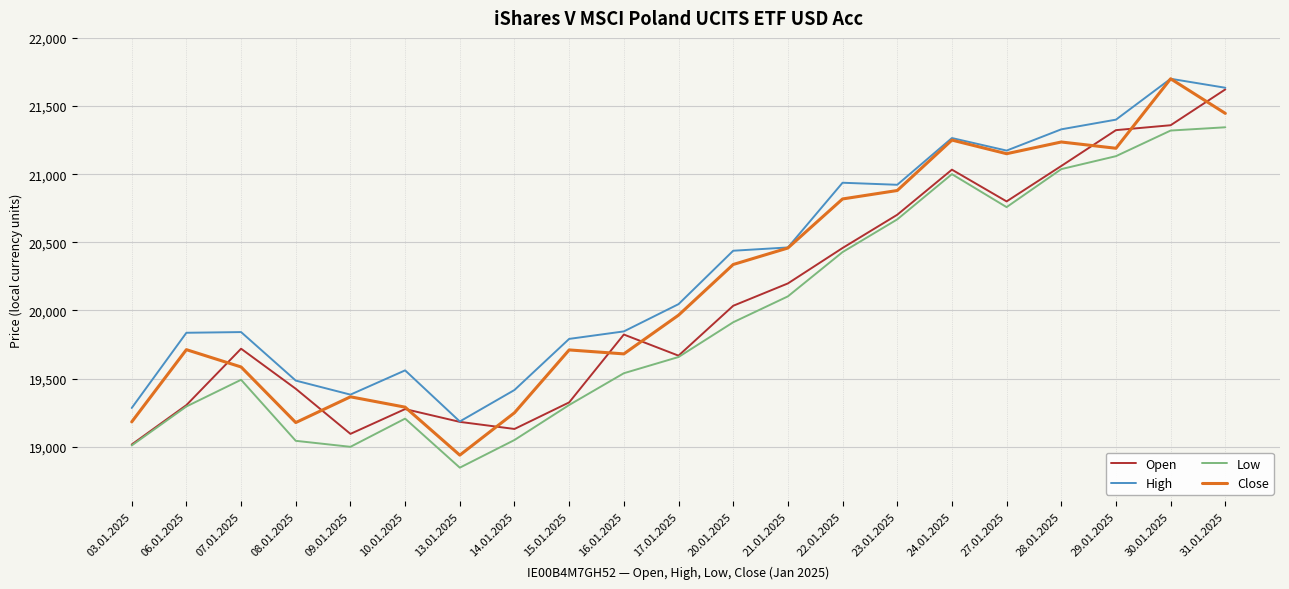

True or false: Open and Close intersect in this chart.

True